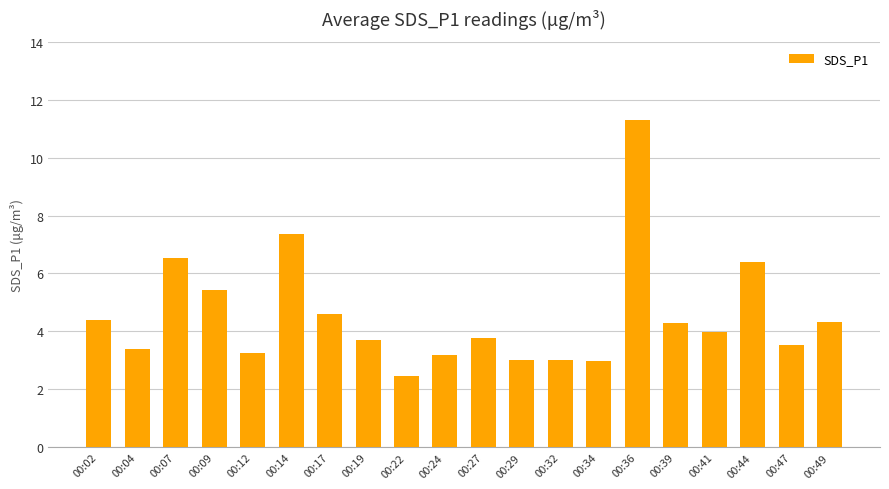

Which label corresponds to the smallest value in the chart?

00:22